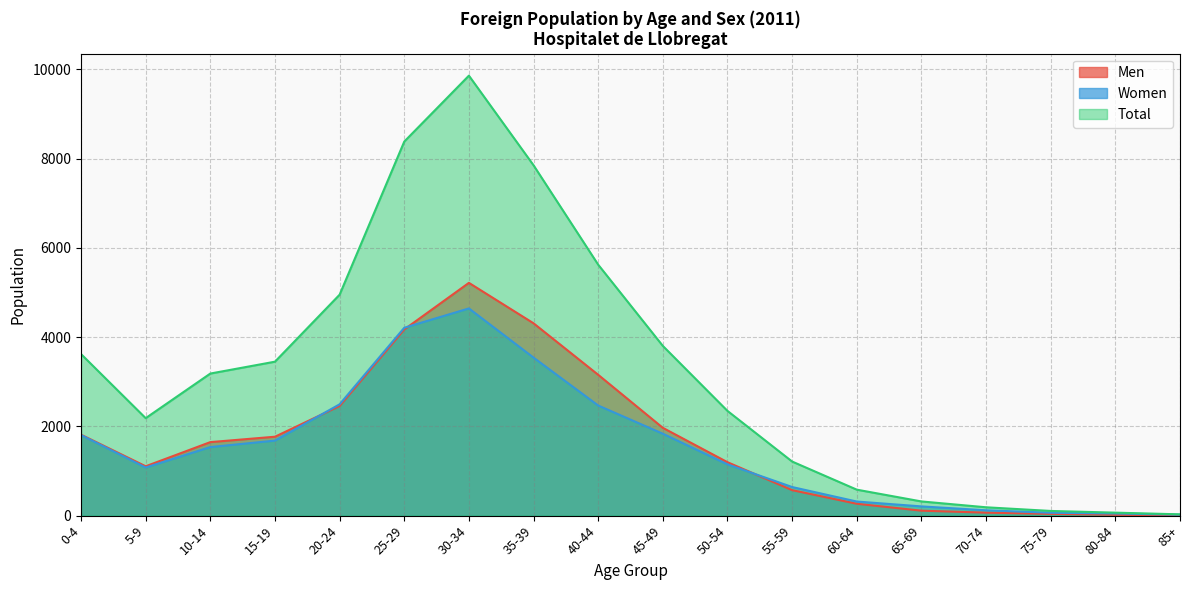

Rank the series by their maximum value, from highest to lowest.

Total, Men, Women